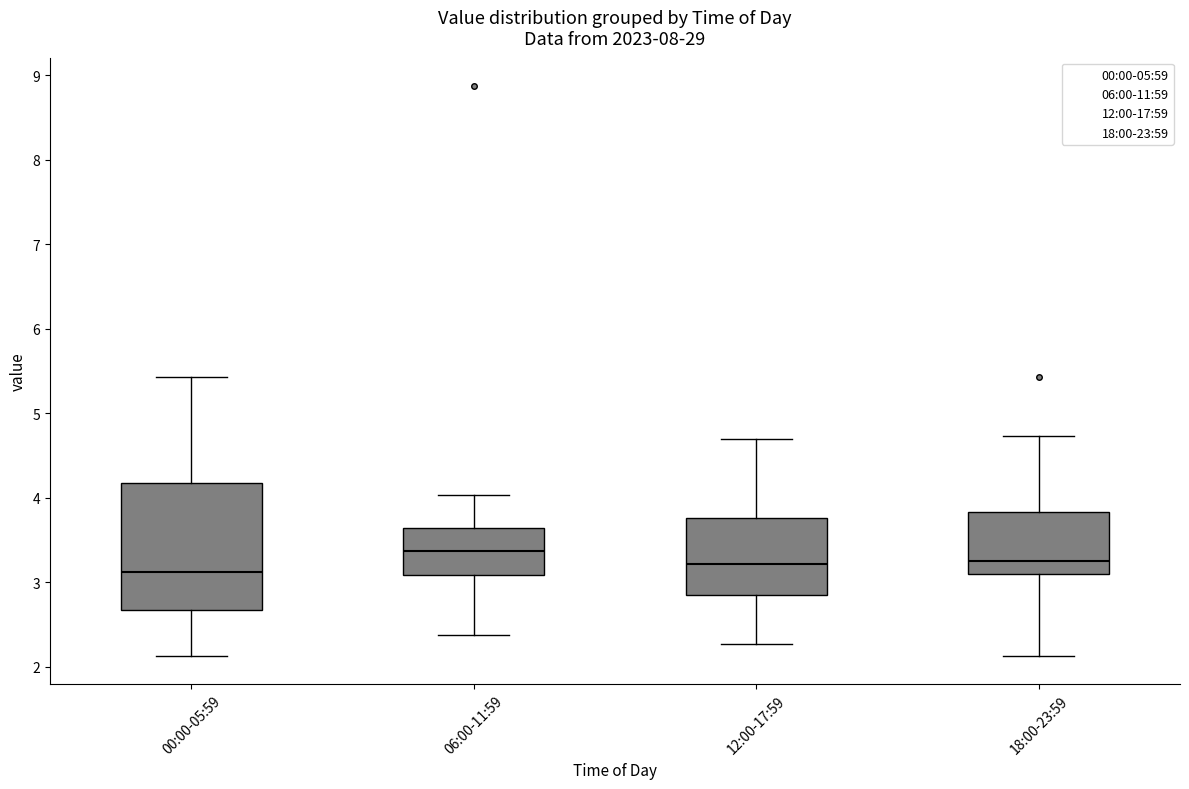

Where does the median line of the box for 06:00-11:59 sit on the y-axis? The values are not printed on the chart, so give them approximately, as read against the axis.

3.4